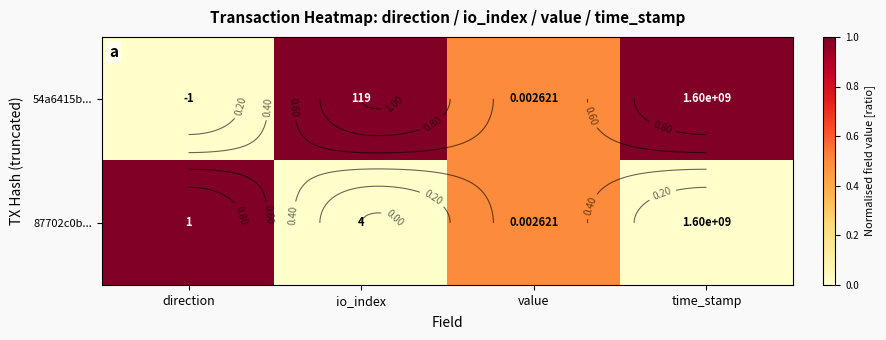

What value does the 87702c0b... series have at value?

0.5